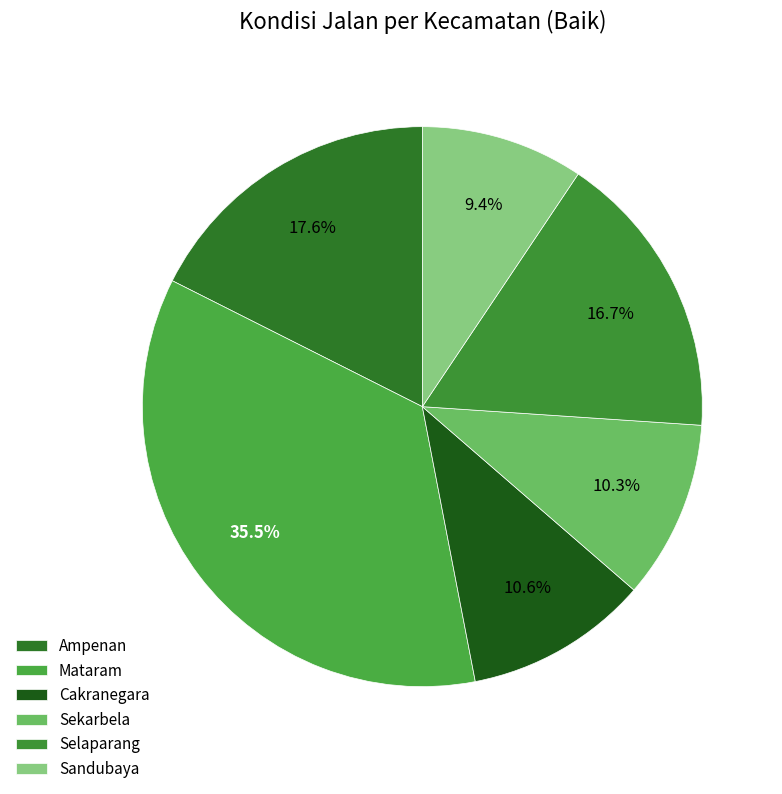

Is there a majority slice in this chart?

No